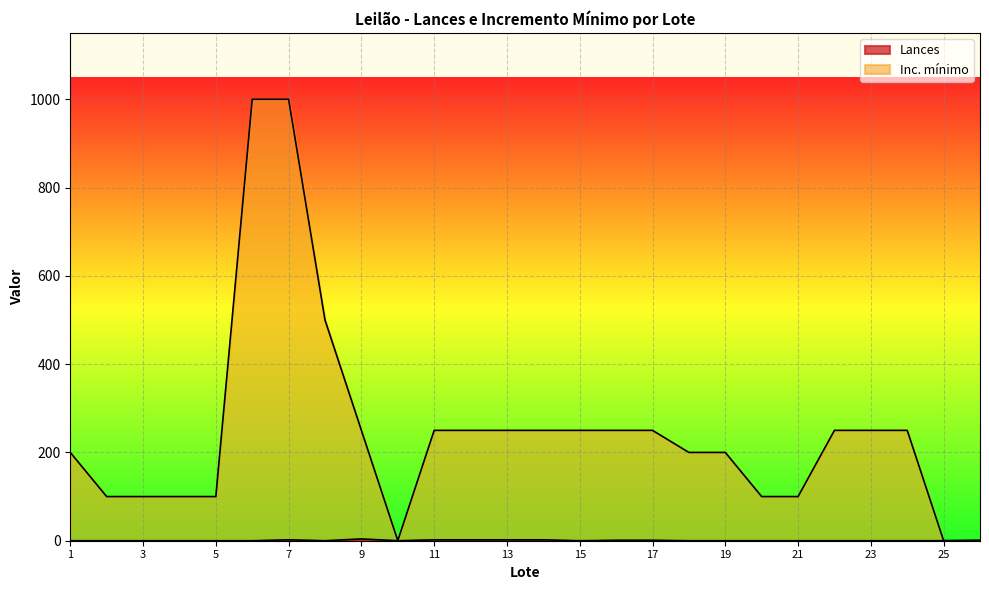

How many positive values does the Lances series have?

9